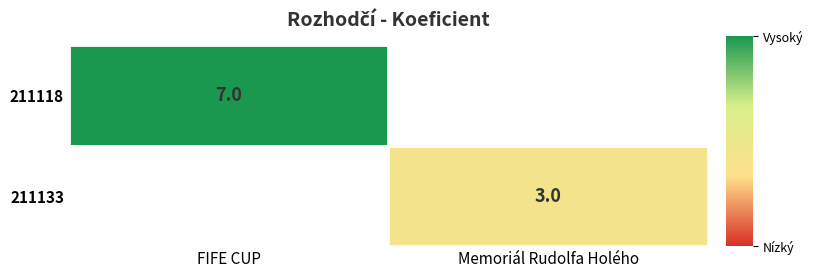

What is the total value across all series at Memoriál Rudolfa Holého?

3